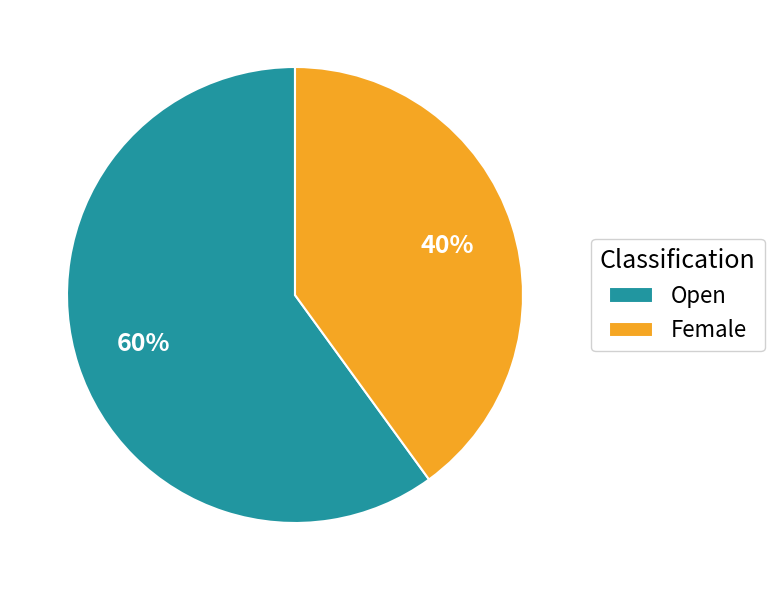

Which category has the smallest portion of the pie?

Female